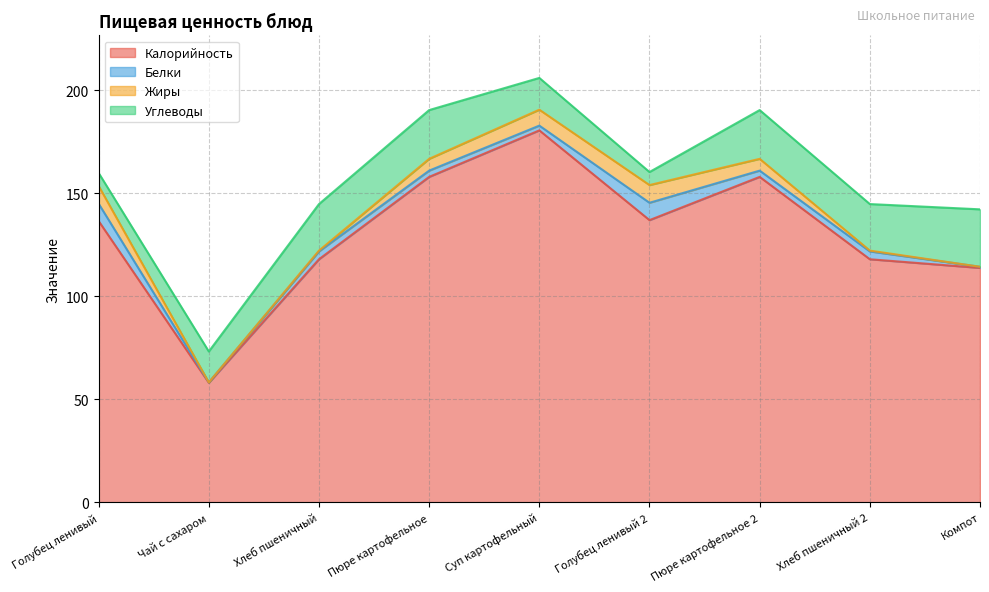

True or false: Калорийность has more than 1 points higher than both neighbors.

True